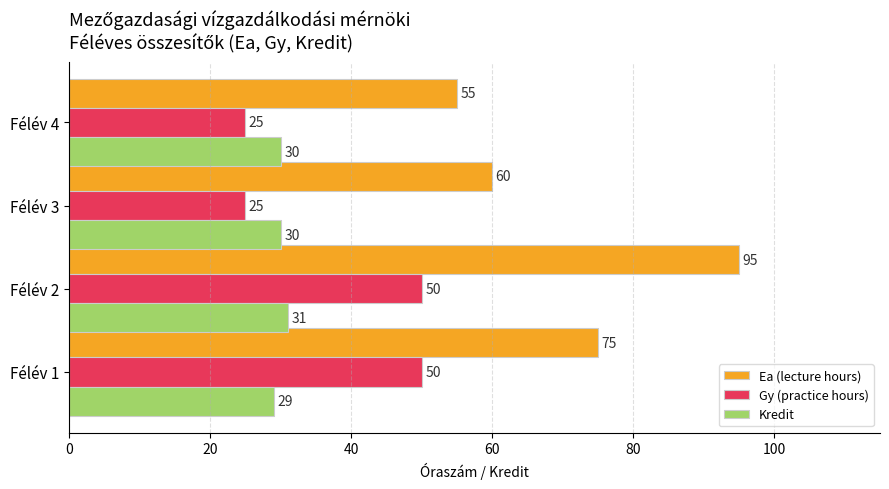

Rank the series by their average value, from highest to lowest.

Ea (lecture hours), Gy (practice hours), Kredit